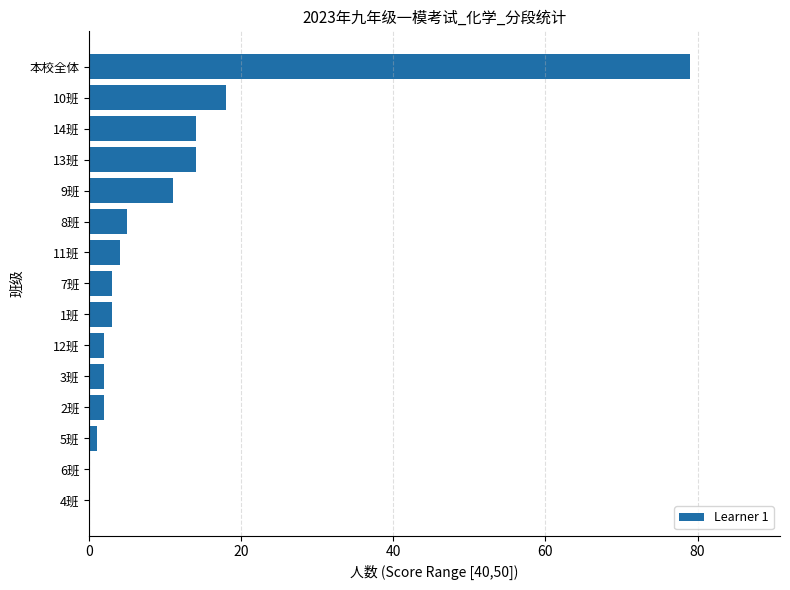

At which label is the value closest to 39?

10班